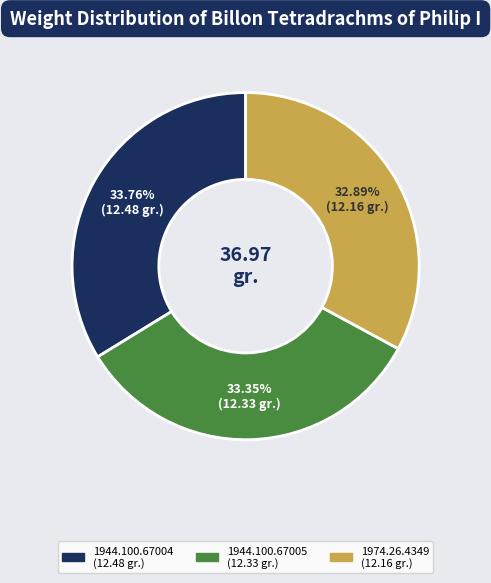

Is there any slice that represents more than half of the pie?

No